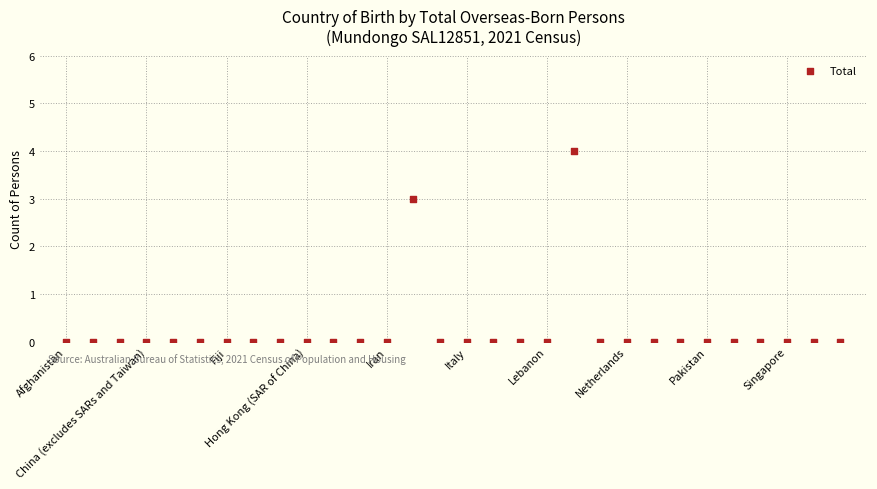

What Y value in the scatter plot is closest to 2?

3